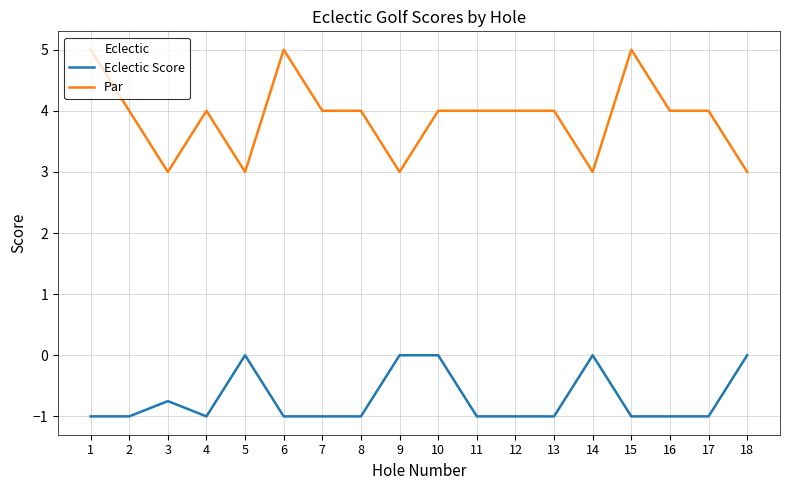

How many lines are shown in the chart?

2